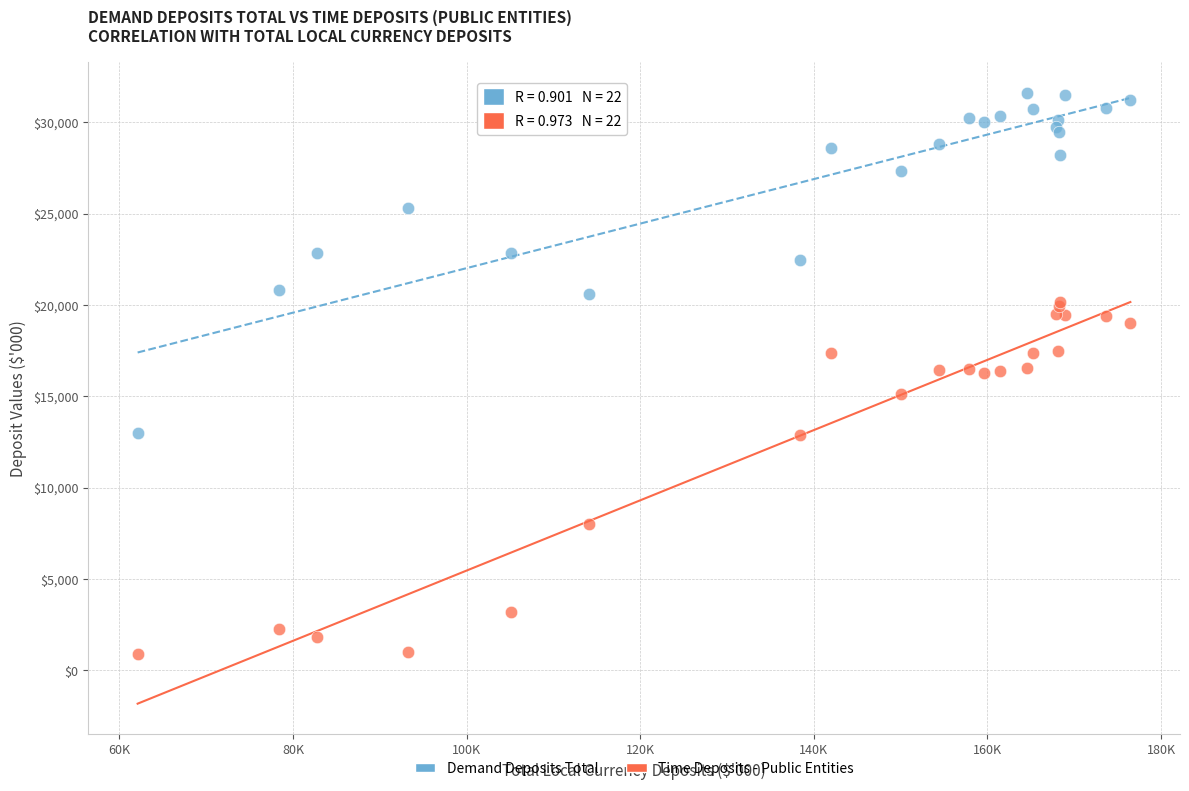

Which series contains the highest Y value?

Demand Deposits Total